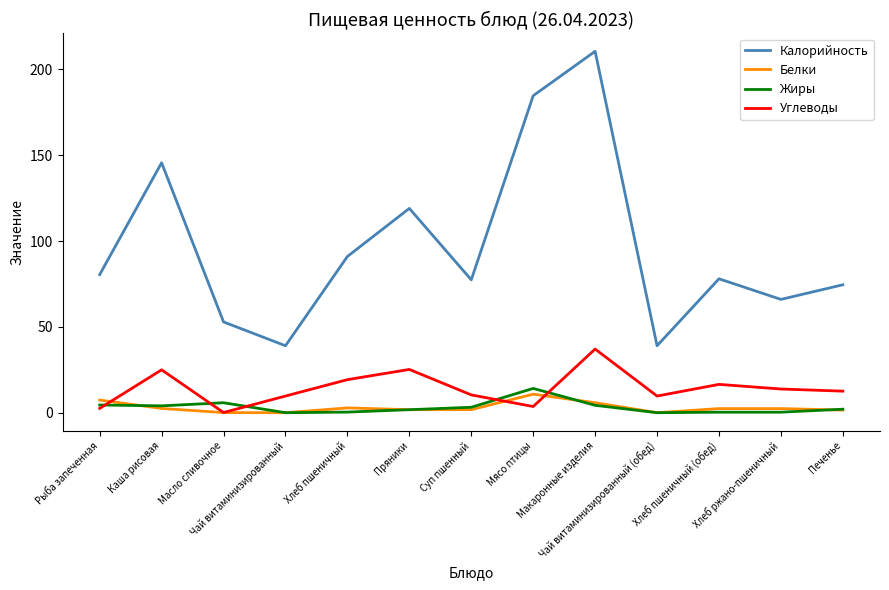

What is the sum of all Белки values?

39.2